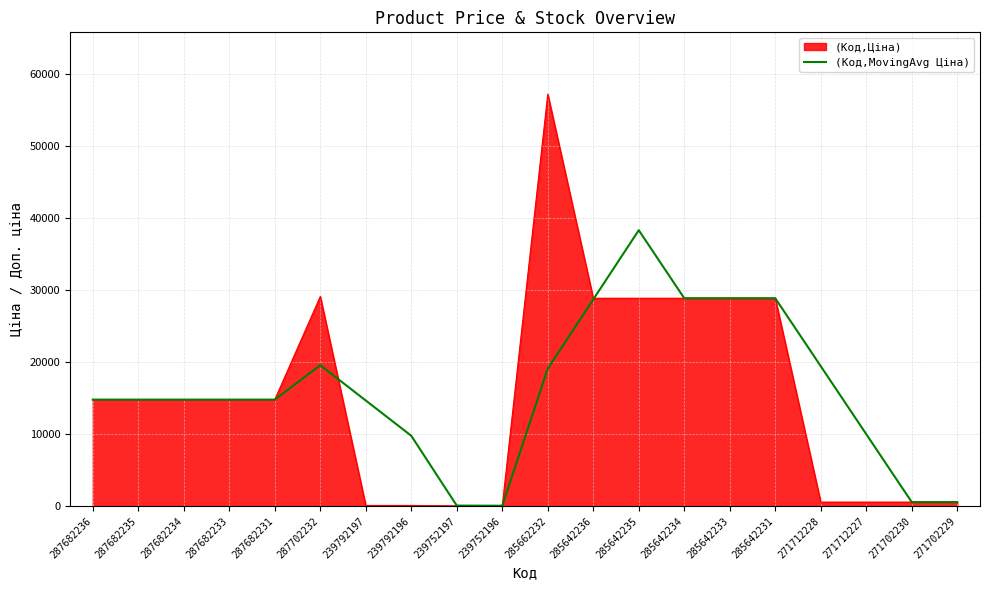

True or false: (Код,MovingAvg Ціна) has a value of 7109.0 at 287682234.

False